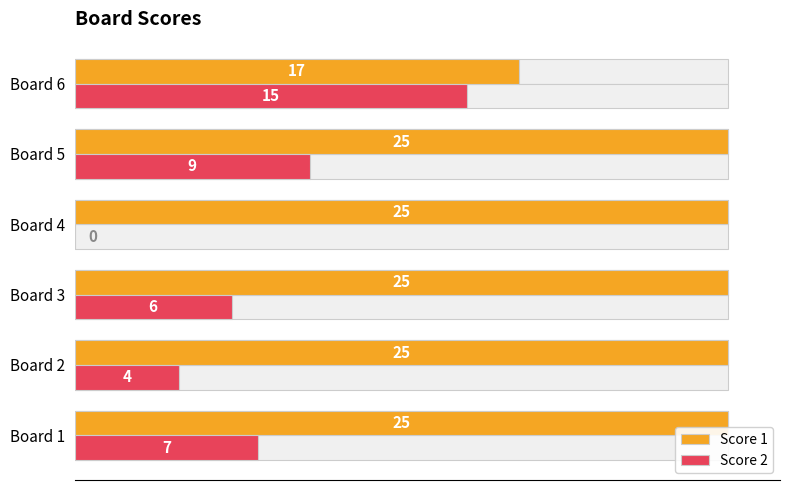

What is the sum of all Score 1 values?

142